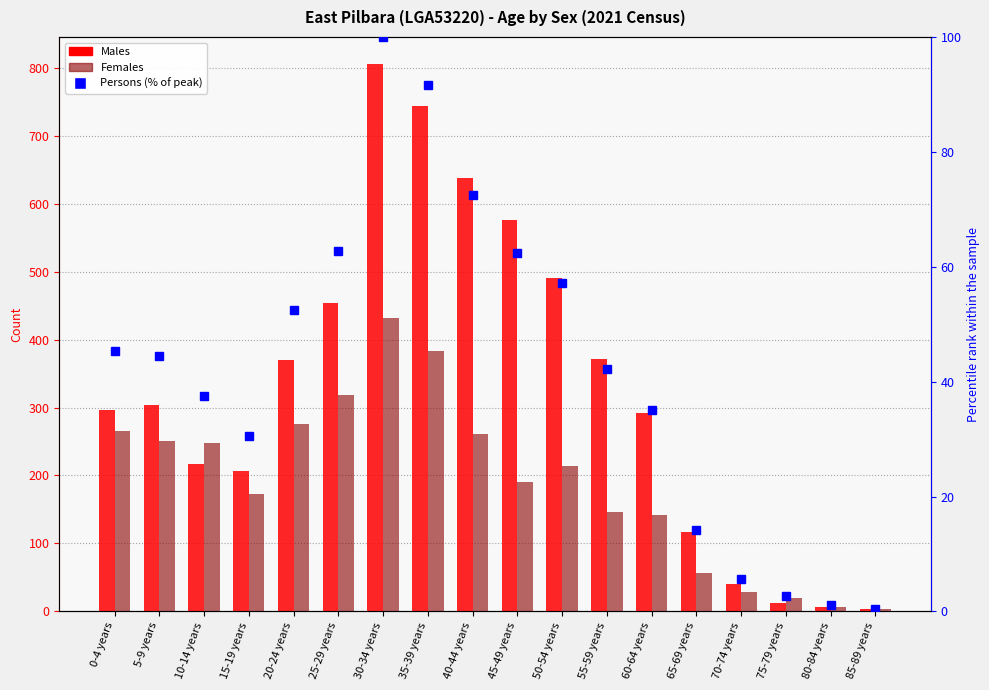

True or false: Females has a value of 251.0 at 5-9 years.

True